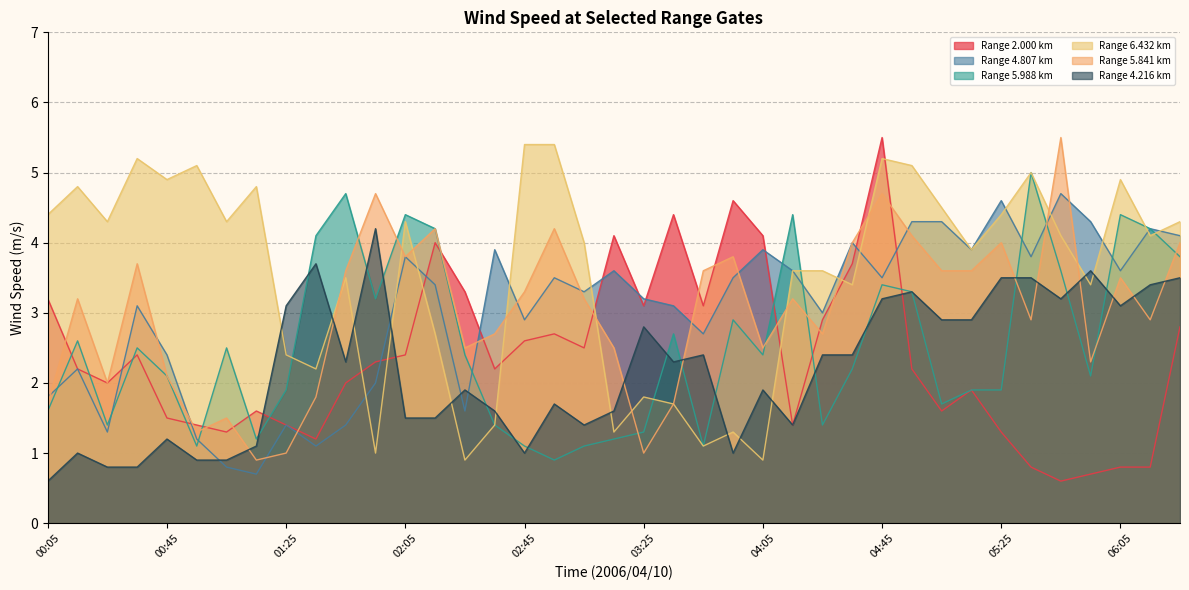

What is the difference between the second highest and second lowest values in the 2.000 series?

3.9